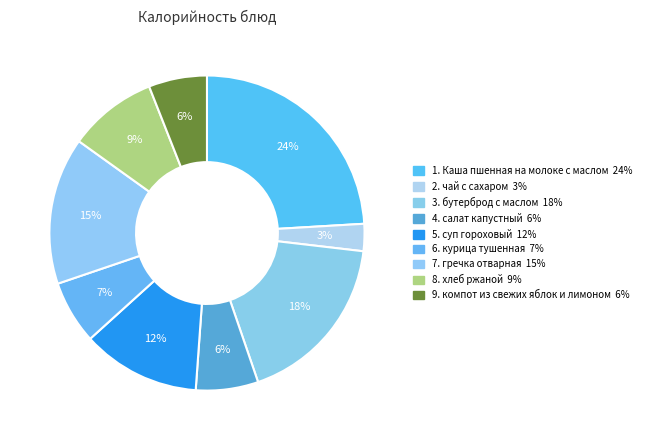

To the nearest percent, what is the average slice percentage?

11%